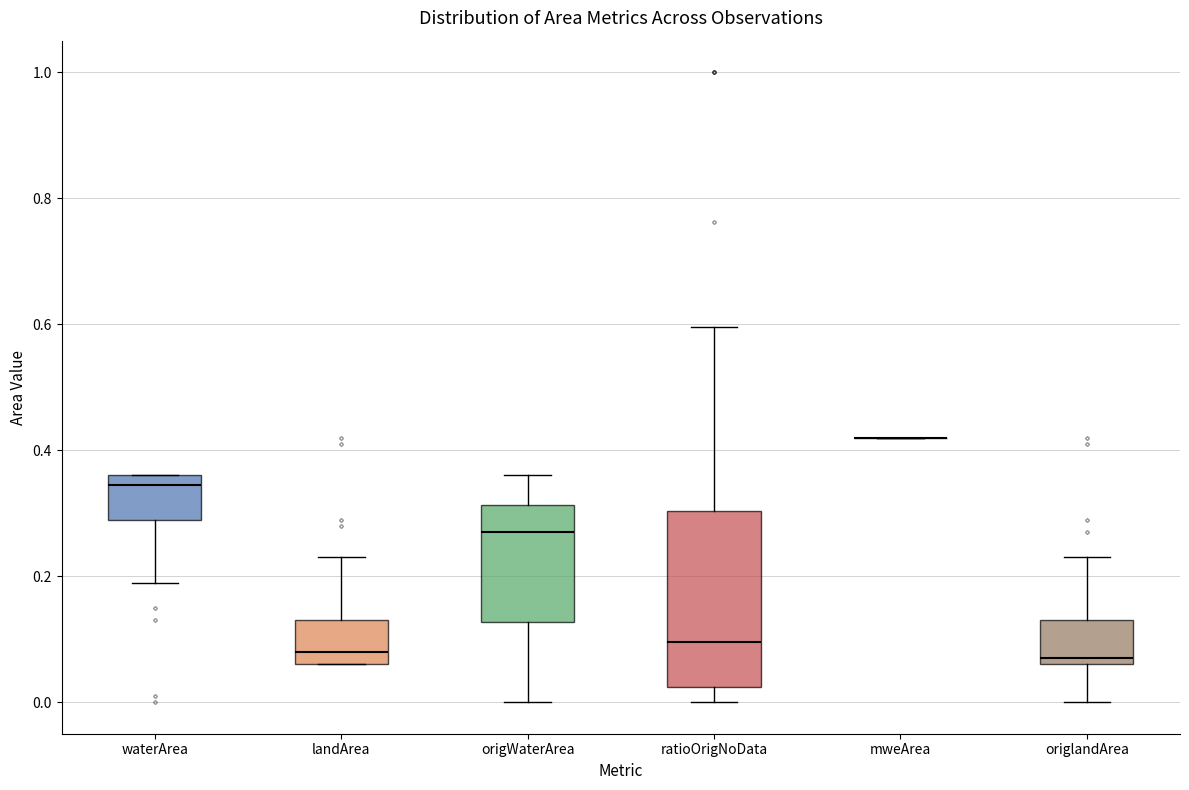

Reading left to right, transcribe this box plot: for each box, give where its median line is, the range the box spans, and where its two whiskers end, as read against the y-axis. The values are not printed on the chart, so give them approximately, as read against the axis.

waterArea: median 0.34, box 0.30 to 0.36, whiskers 0.20 to 0.36
landArea: median 0.08, box 0.06 to 0.14, whiskers 0.06 to 0.24
origWaterArea: median 0.28, box 0.12 to 0.32, whiskers 0.00 to 0.36
ratioOrigNoData: median 0.10, box 0.02 to 0.30, whiskers 0.00 to 0.60
mweArea: box collapsed to a line at 0.42, whiskers 0.42 to 0.42
origlandArea: median 0.08, box 0.06 to 0.14, whiskers 0.00 to 0.24